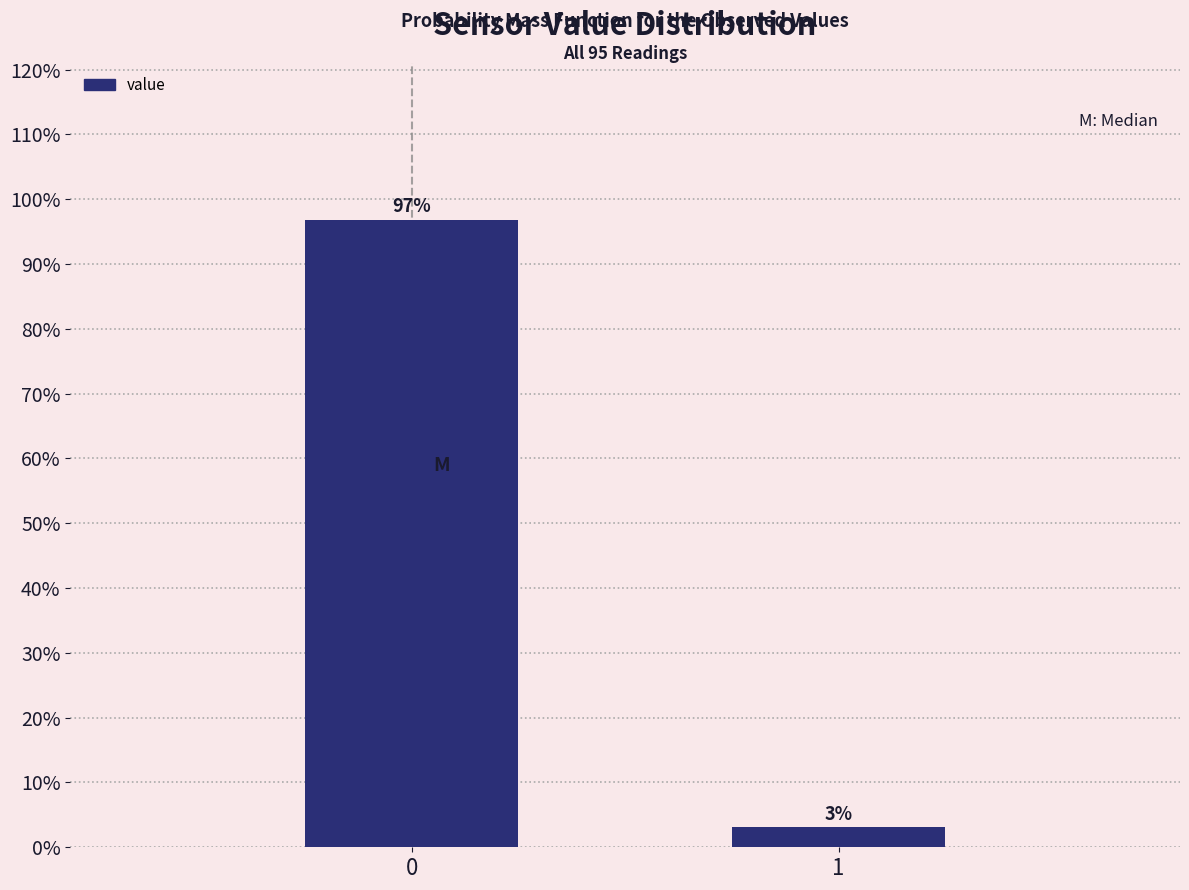

What is the sum of the values at 0 and 1?

100.0